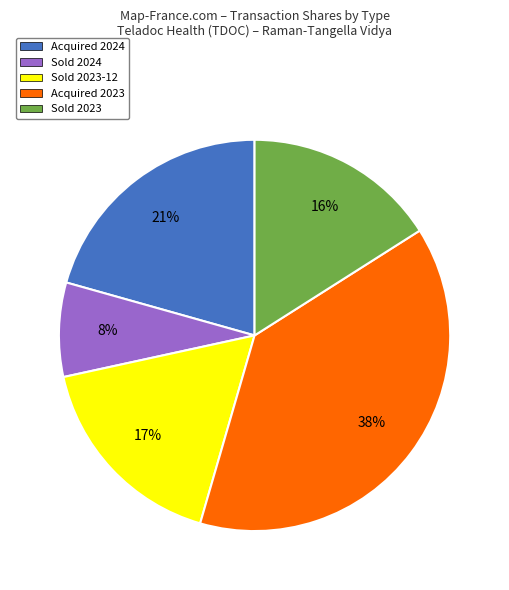

Does Acquired 2024 account for over 50% of the chart?

No